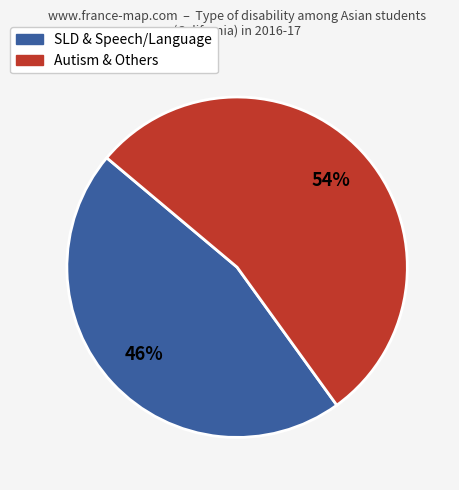

Does any single category account for the majority?

Yes